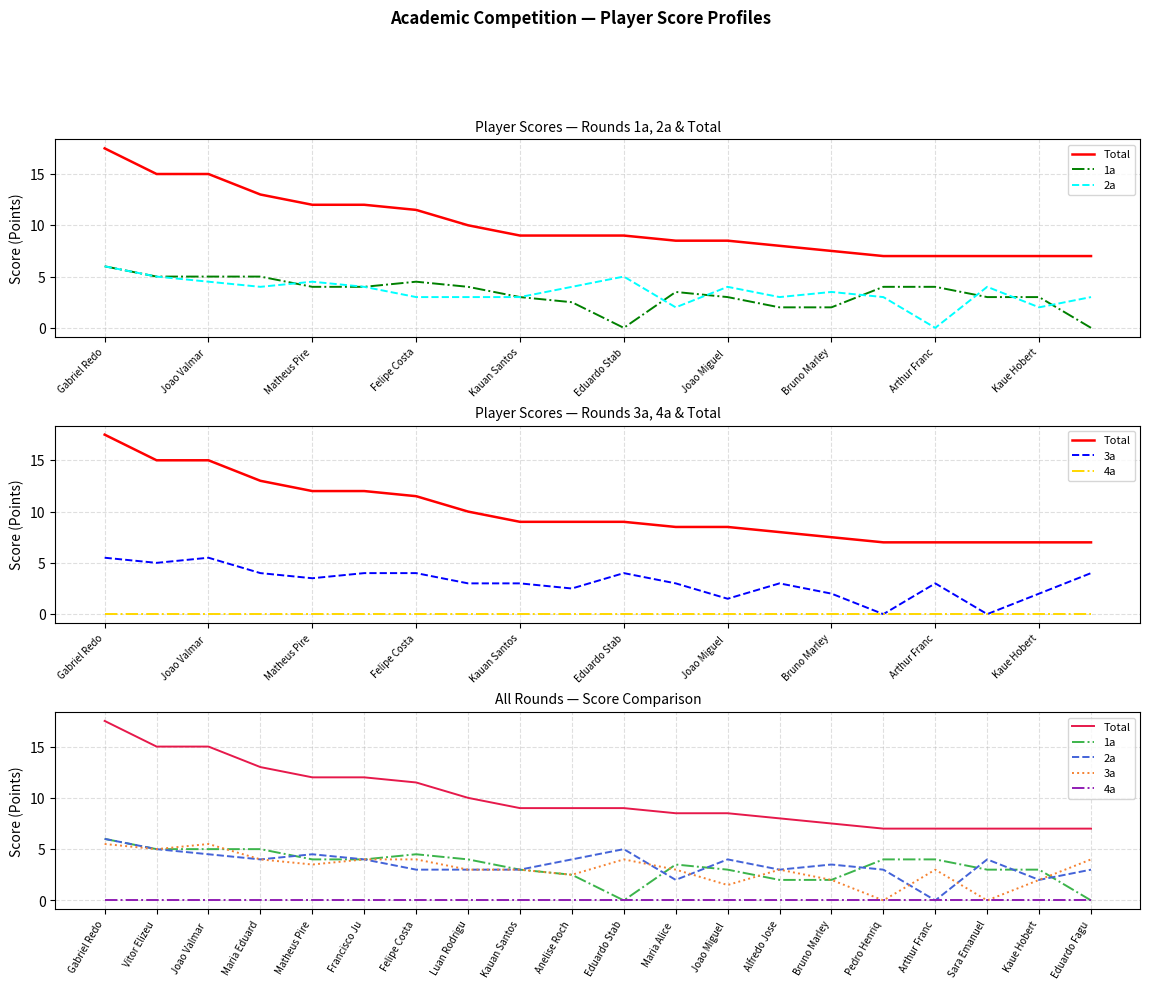

True or false: 2a and 4a intersect in this chart.

False